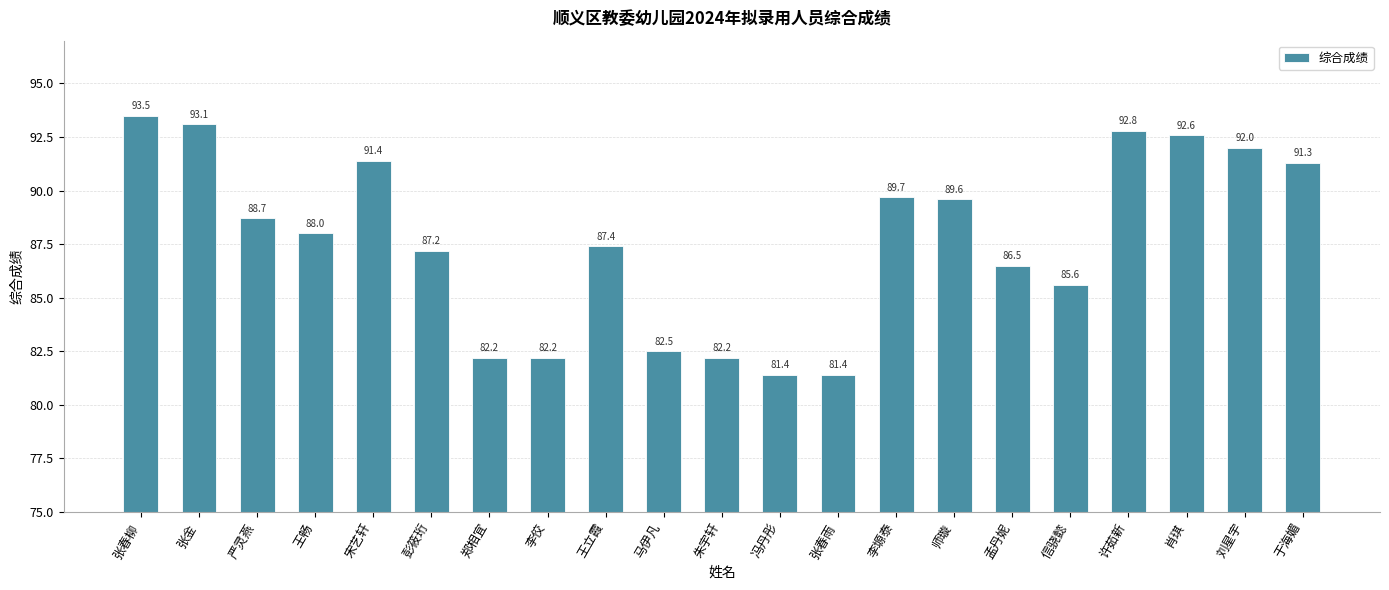

What is the approximate value at 信骁懿?

85.6